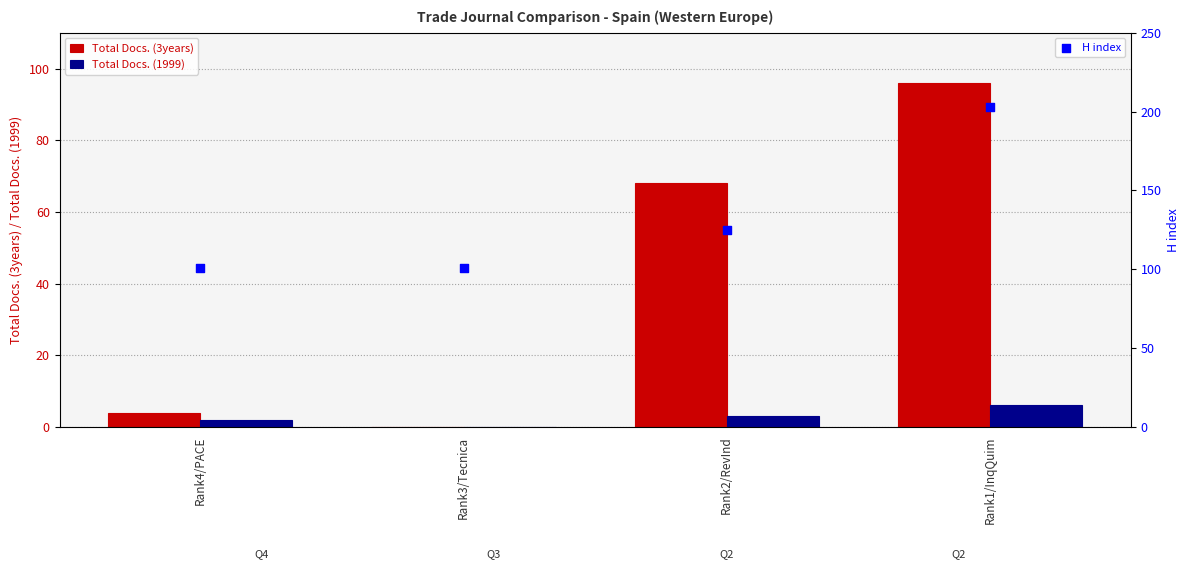

What are all the series names shown in the legend?

Total Docs. (3years), Total Docs. (1999), H index